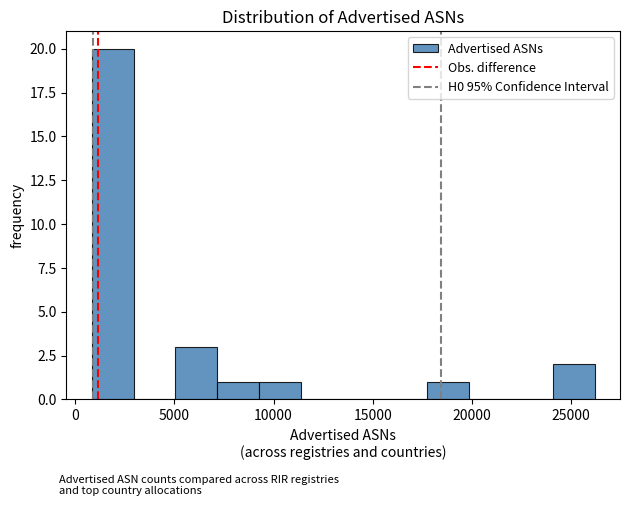

Reading left to right, transcribe this chart: for each bar, give the range it covers on the x-axis and its height. Neither the bar edges nor the heights are printed on the chart, so give them approximately, as read against the axes.

1000 to 3000: 20
3000 to 5000: 0
5000 to 7000: 3
7000 to 9500: 1
9500 to 11500: 1
11500 to 13500: 0
13500 to 15500: 0
15500 to 17500: 0
17500 to 20000: 1
20000 to 22000: 0
22000 to 24000: 0
24000 to 26000: 2